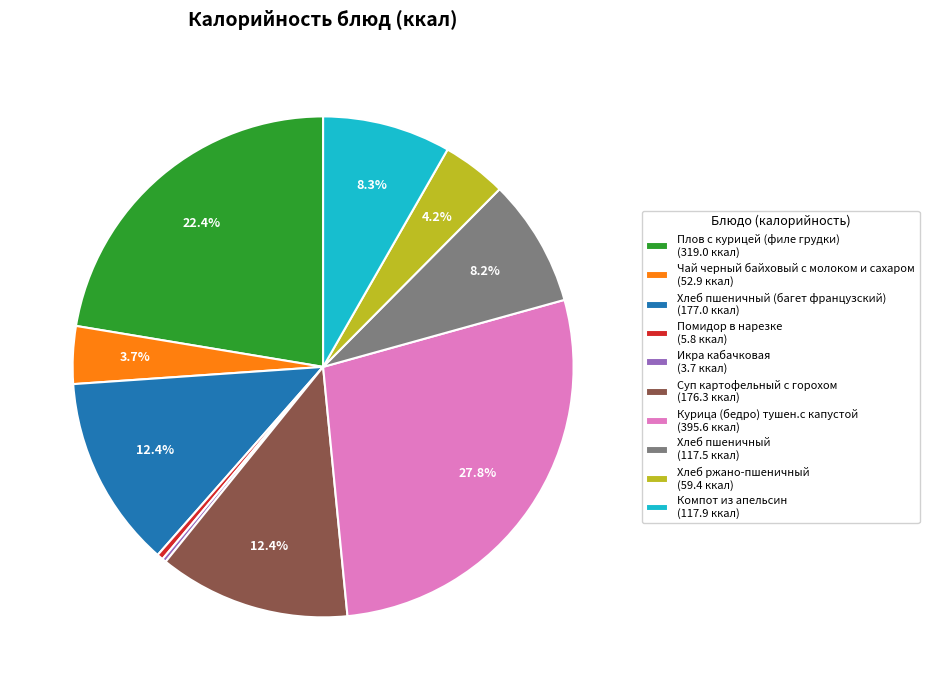

Is there a majority slice in this chart?

No